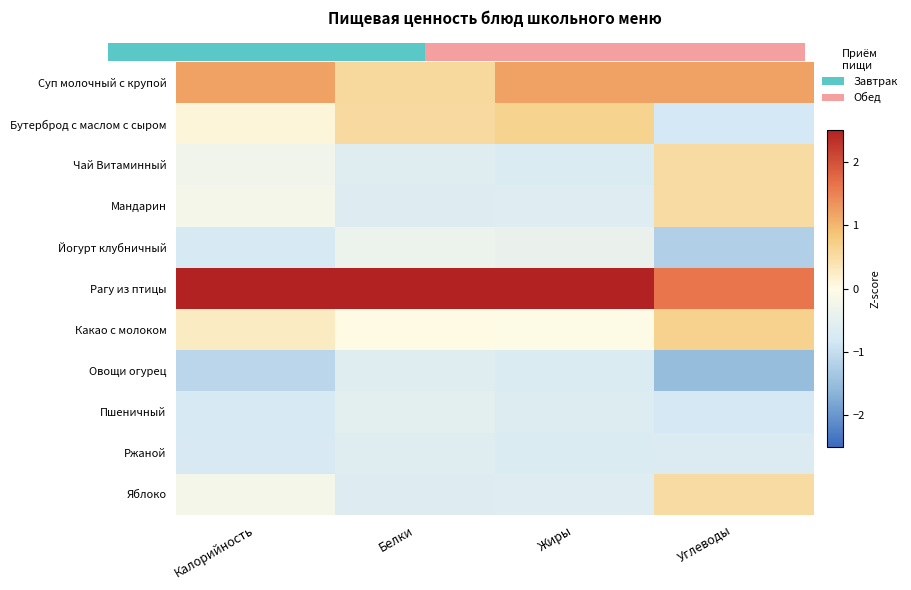

What is the difference between the maximum and minimum values in the Бутерброд с маслом с сыром series?

1.5